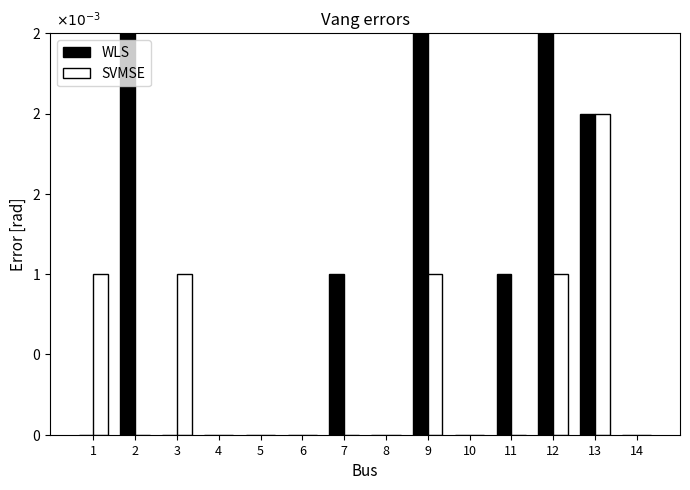

Reading right to left, transcribe all the data shown in this chart.

WLS: 14=0.0	13=0.0	12=0.0	11=0.0	10=0.0	9=0.0	8=0.0	7=0.0	6=0.0	5=0.0	4=0.0	3=0.0	2=0.0	1=0.0
SVMSE: 14=0.0	13=0.0	12=0.0	11=0.0	10=0.0	9=0.0	8=0.0	7=0.0	6=0.0	5=0.0	4=0.0	3=0.0	2=0.0	1=0.0